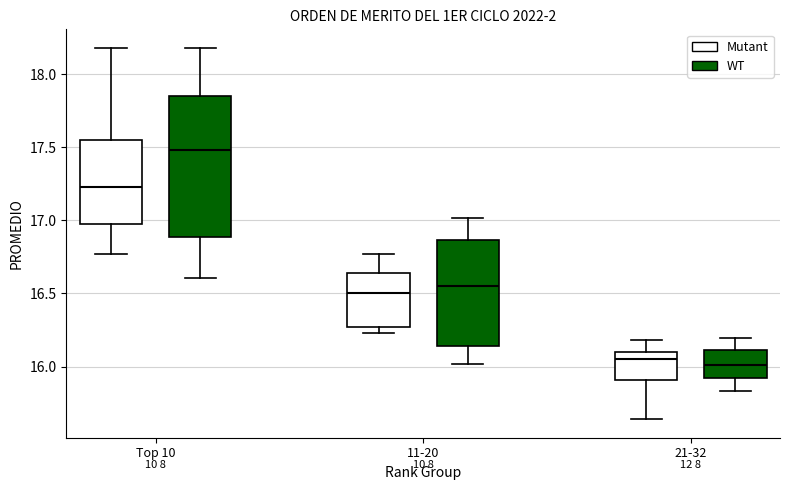

Reading left to right, transcribe this box plot: for each box, give where its median line is, the range the box spans, and where its two whiskers end, as read against the y-axis. The values are not printed on the chart, so give them approximately, as read against the axis.

Top 10 (Mutant): median 17.25, box 17.00 to 17.55, whiskers 16.75 to 18.20
Top 10 (WT): median 17.50, box 16.90 to 17.85, whiskers 16.60 to 18.20
11-20 (Mutant): median 16.50, box 16.25 to 16.65, whiskers 16.25 (just below the box's lower edge) to 16.75
11-20 (WT): median 16.55, box 16.15 to 16.85, whiskers 16.00 to 17.00
21-32 (Mutant): median 16.05, box 15.90 to 16.10, whiskers 15.65 to 16.20
21-32 (WT): median 16.00, box 15.90 to 16.10, whiskers 15.85 to 16.20